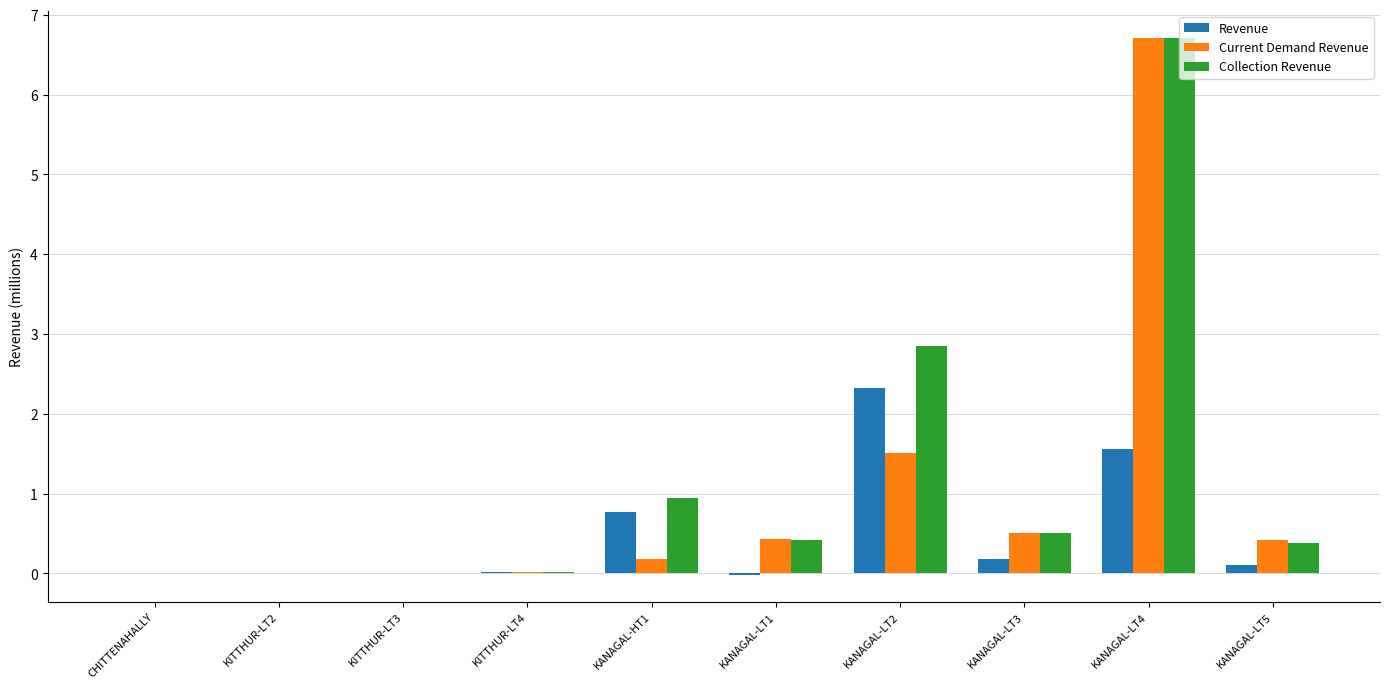

Between CHITTENAHALLY and KANAGAL-HT1, which series saw the biggest shift?

Collection Revenue